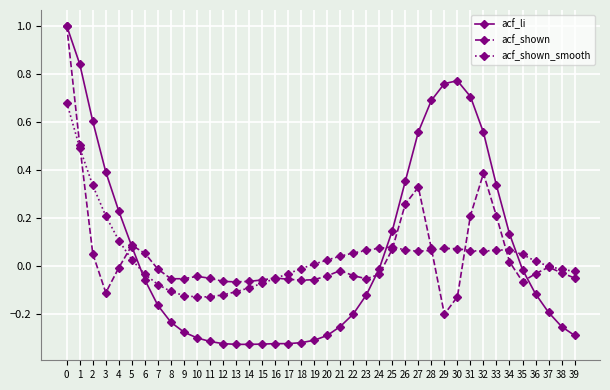

Does the chart display data point markers on the line(s)?

Yes